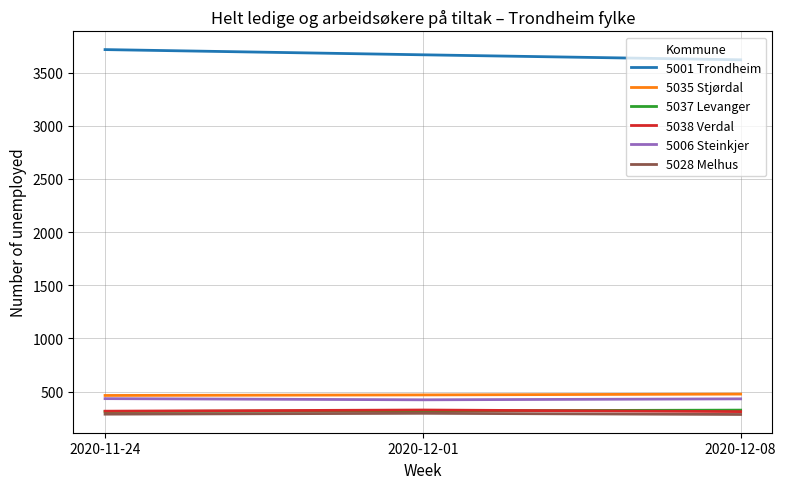

What is the maximum value for 5035 Stjørdal?

476